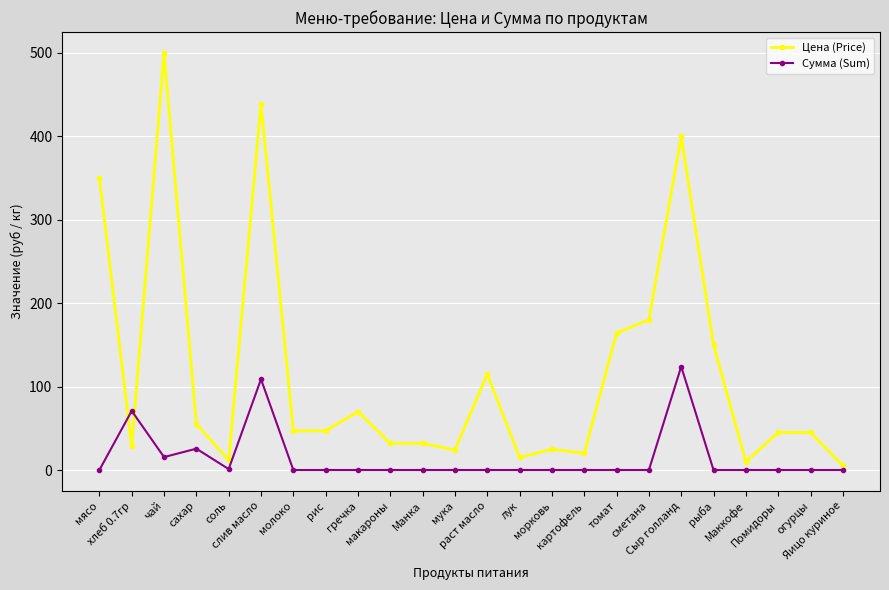

True or false: Сумма (Sum) and Цена (Price) cross at least once.

True